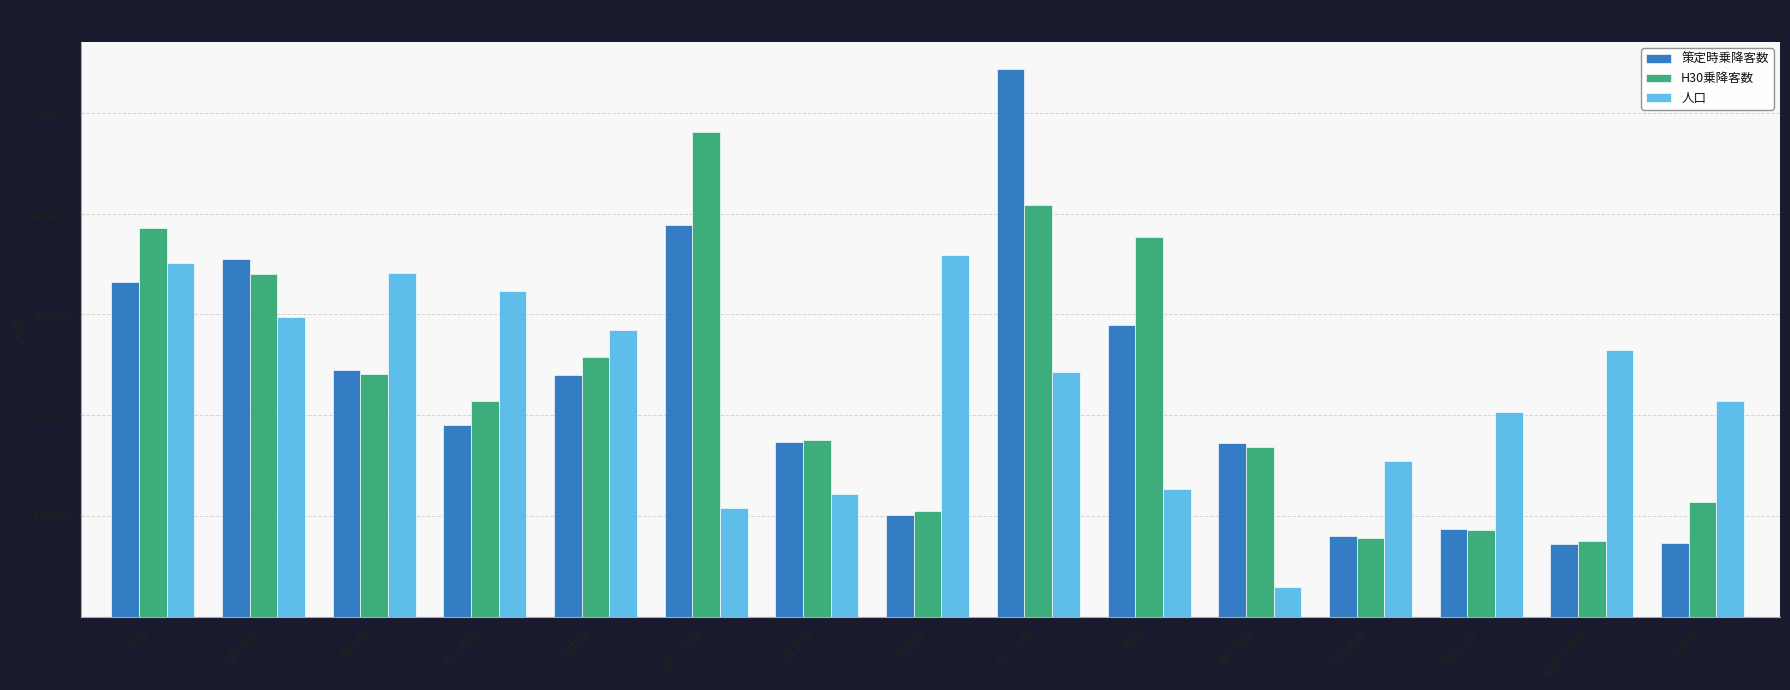

What is the maximum value for 策定時乗降客数?

54304